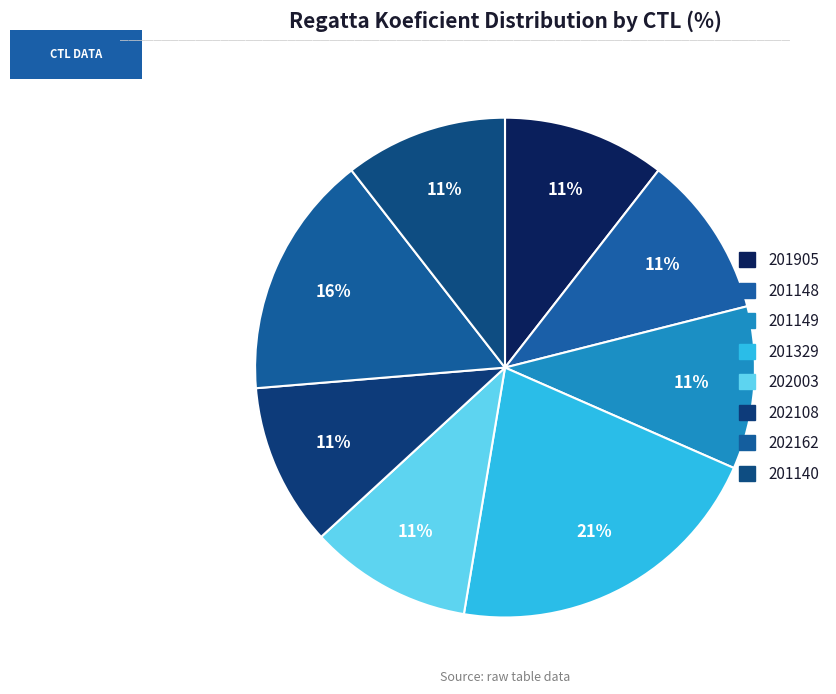

The 202003 slice represents 19% of the pie. True or false?

False